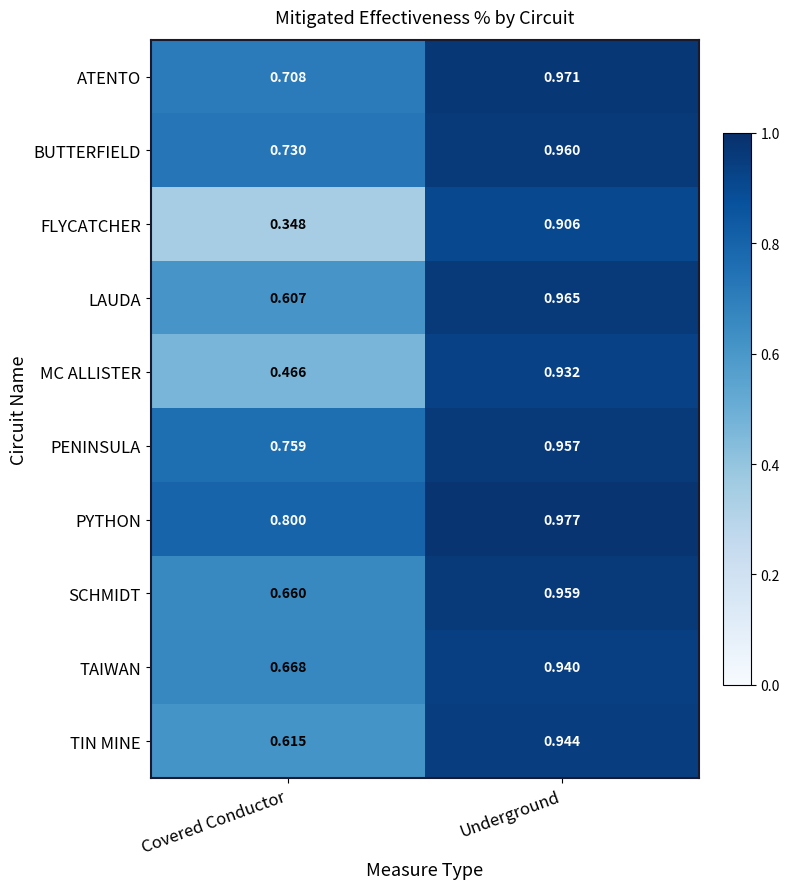

Which category has the lowest value in the FLYCATCHER series?

Covered Conductor